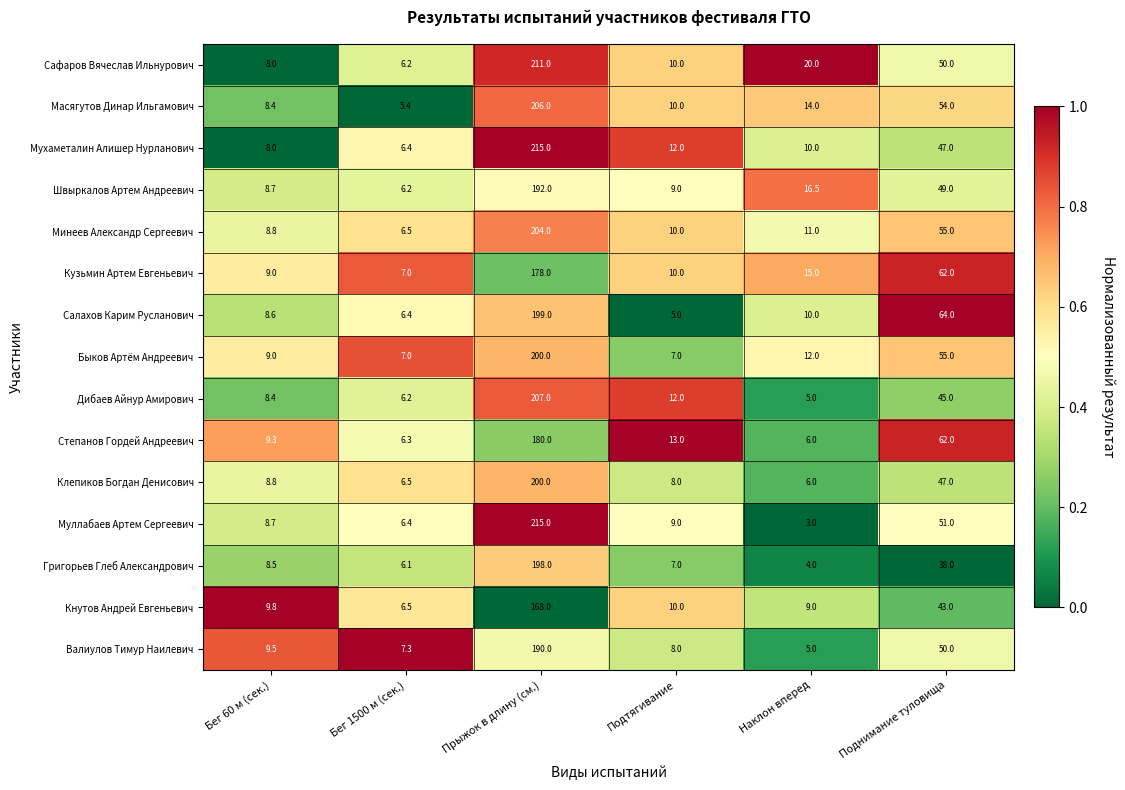

Is it true that Степанов Гордей Андреевич equals 9.3 at Бег 60 м (сек.)?

True